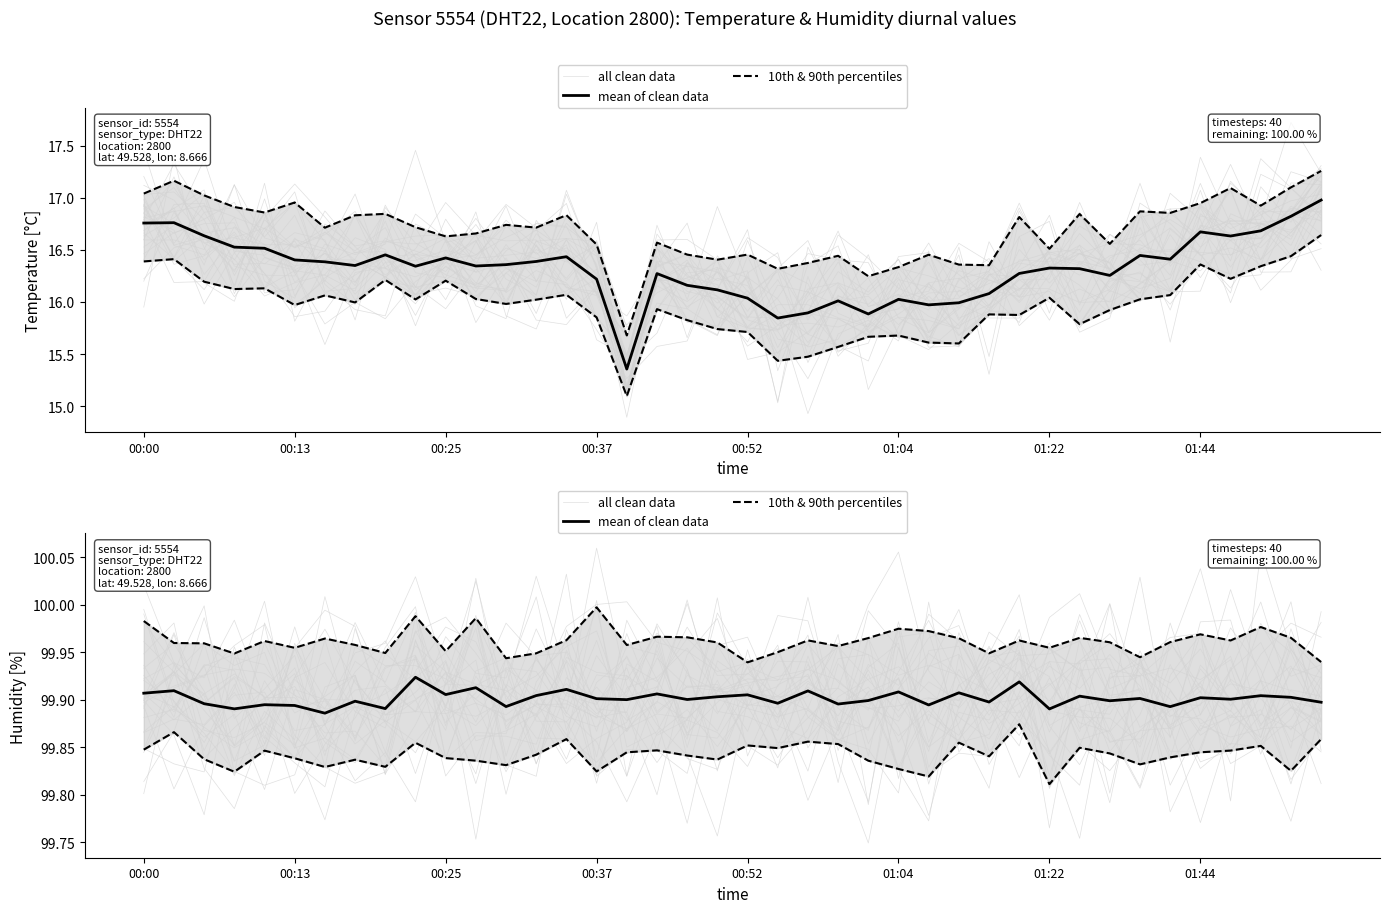

What is the minimum value for all clean data?

99.8